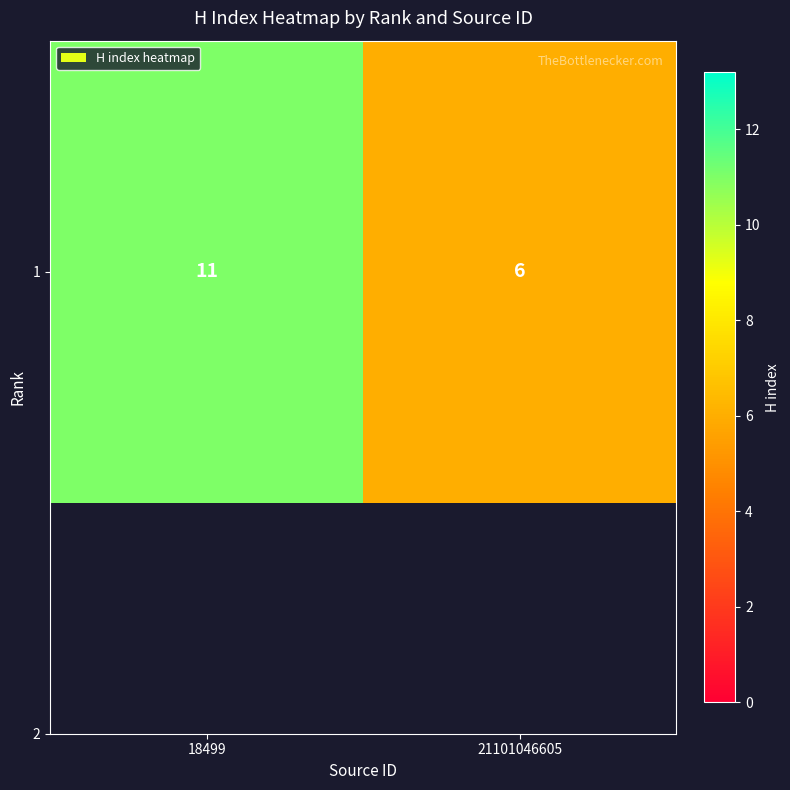

Reading left to right, extract all data points from this chart.

11	6